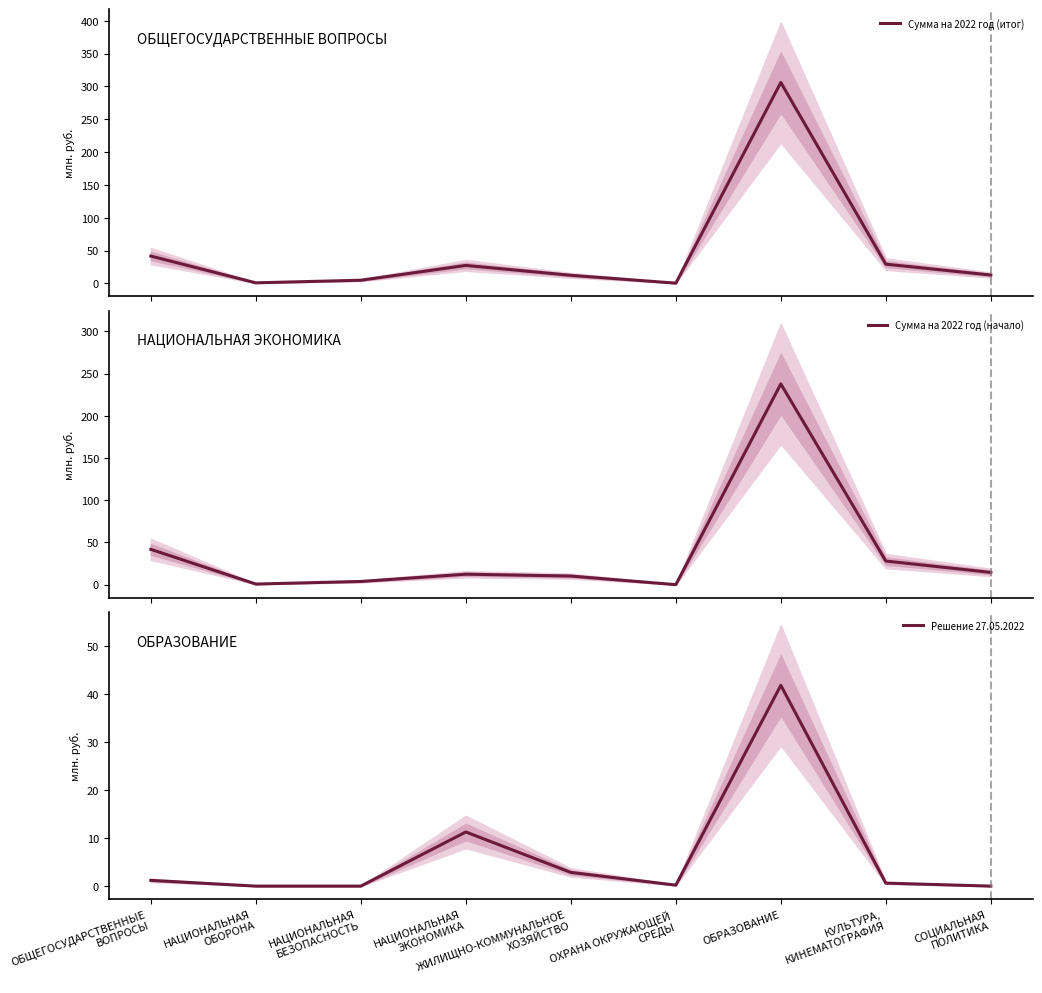

At which label is Сумма на 2022 год (начало) closest to 118?

ОБЩЕГОСУДАРСТВЕННЫЕ
ВОПРОСЫ